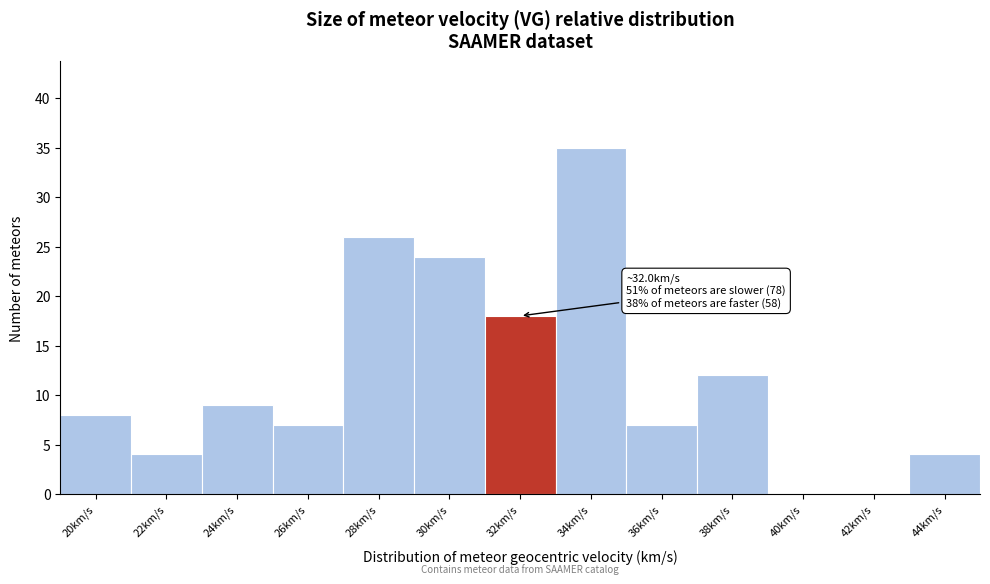

Reading left to right, list all the values displayed in this chart.

20km/s=8	22km/s=4	24km/s=9	26km/s=7	28km/s=26	30km/s=24	32km/s=18	34km/s=35	36km/s=7	38km/s=12	40km/s=0	42km/s=0	44km/s=4